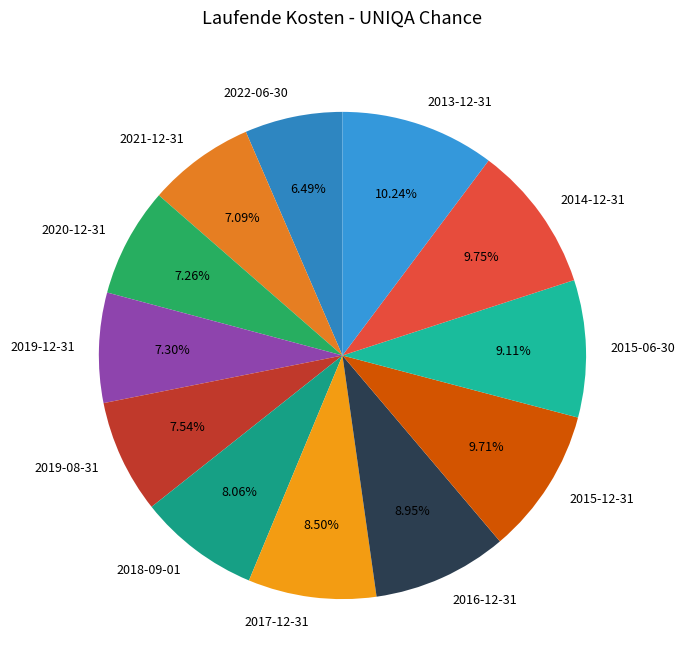

To the nearest percent, what is the difference between the 2019-08-31 and 2016-12-31 slice percentages?

1%